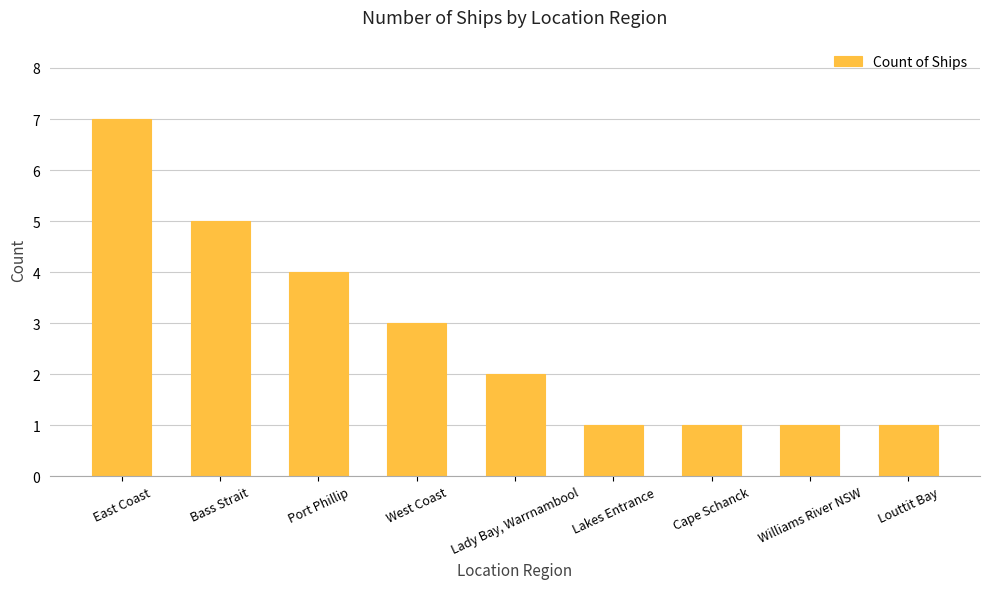

What is the value of the 5th bar from the left?

2